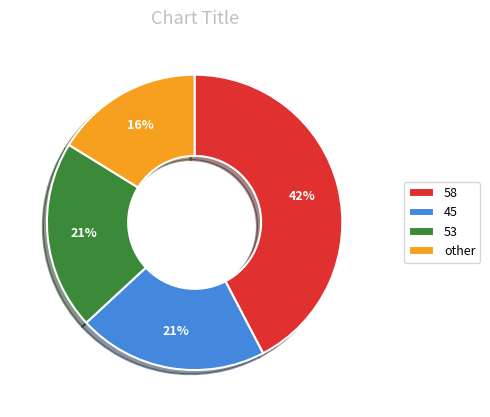

Which has a higher value, 58 or 45?

58